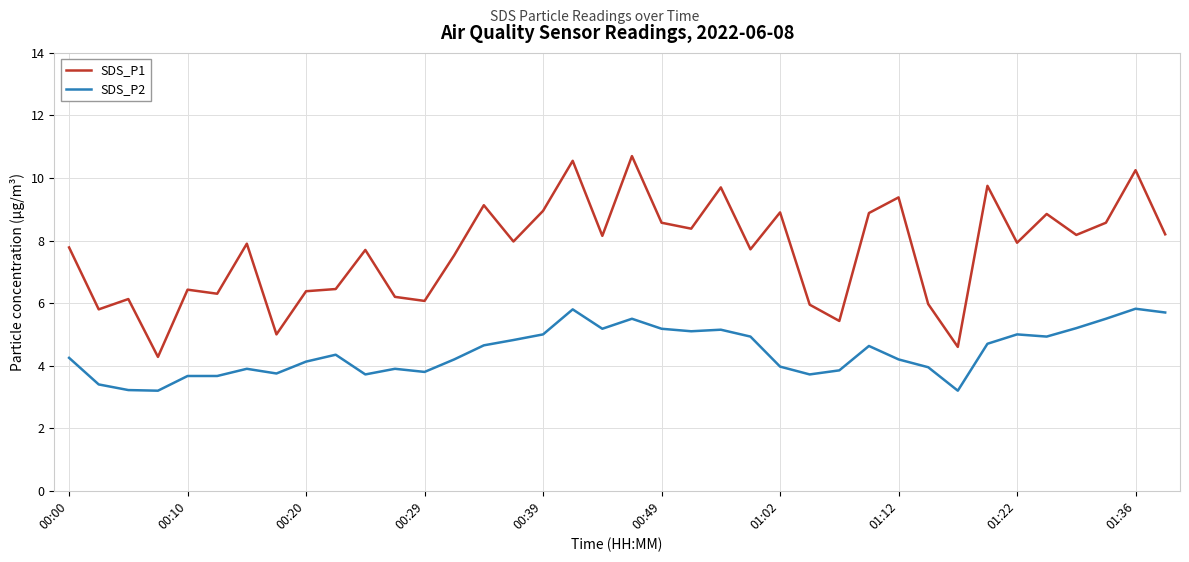

True or false: SDS_P1 and SDS_P2 cross at least once.

False